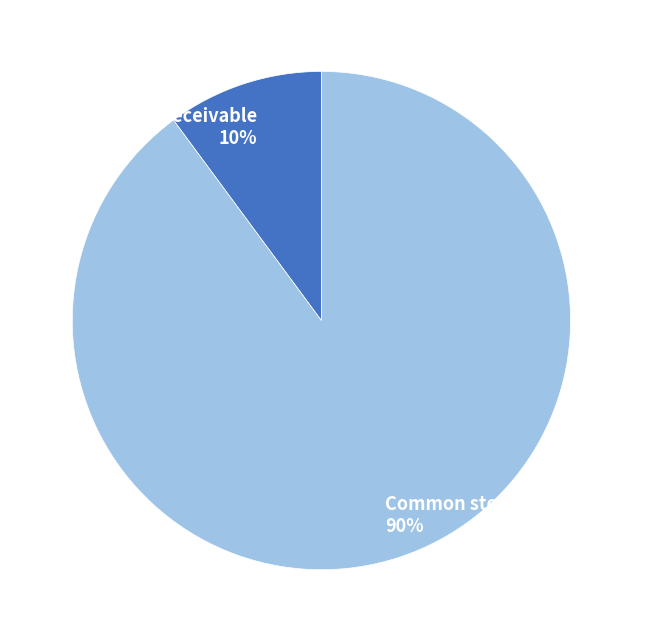

What is the majority slice?

Common stock, shares issued